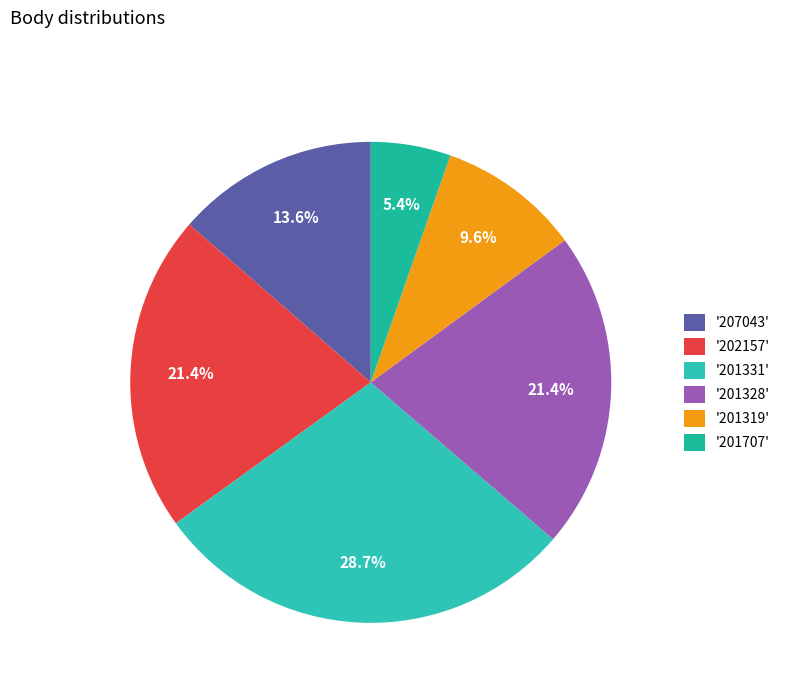

Count the number of slices in the pie.

6